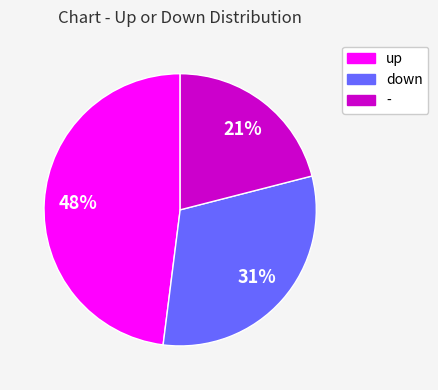

What is the smallest slice in the pie chart?

-